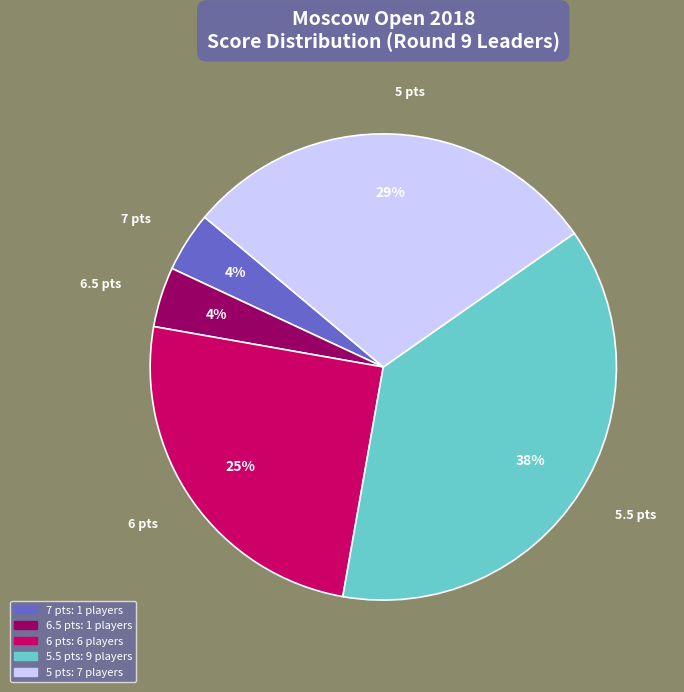

Which category has the biggest portion of the pie?

5.5 pts